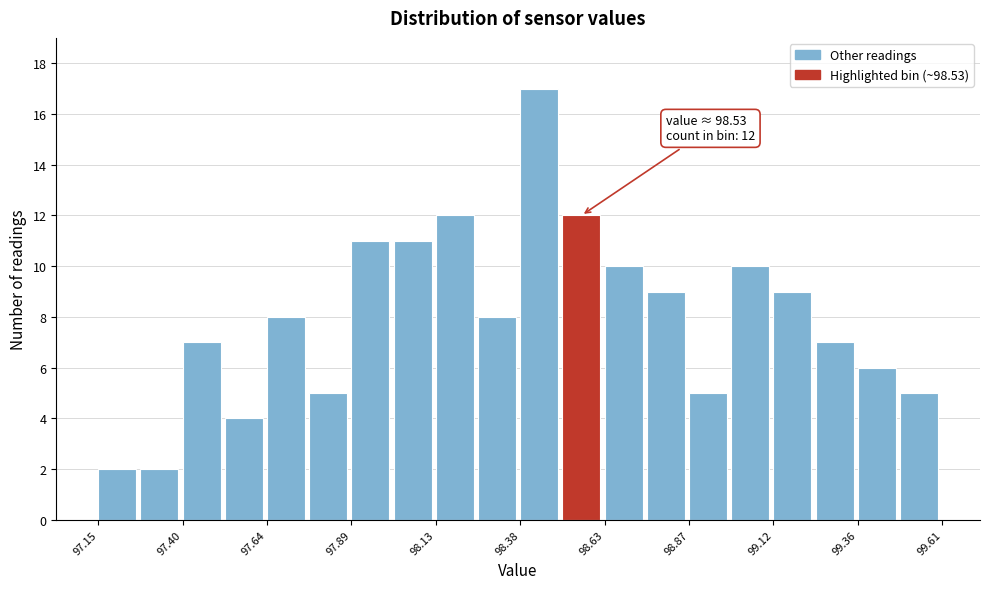

Around what value on the x-axis is the tallest bar? Give the approximate position of its centre, as read against the axis.

98.45